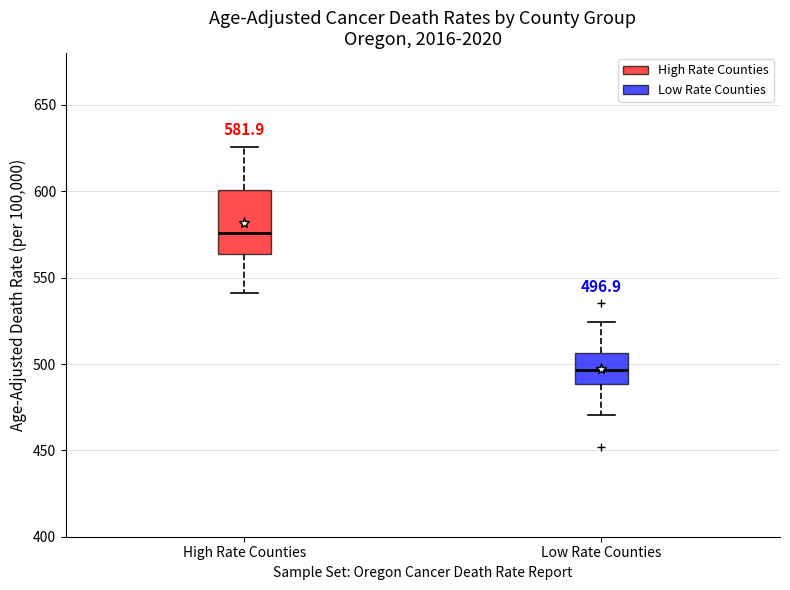

Comparing the boxes themselves (not the whiskers), which one is the tallest?

High Rate Counties